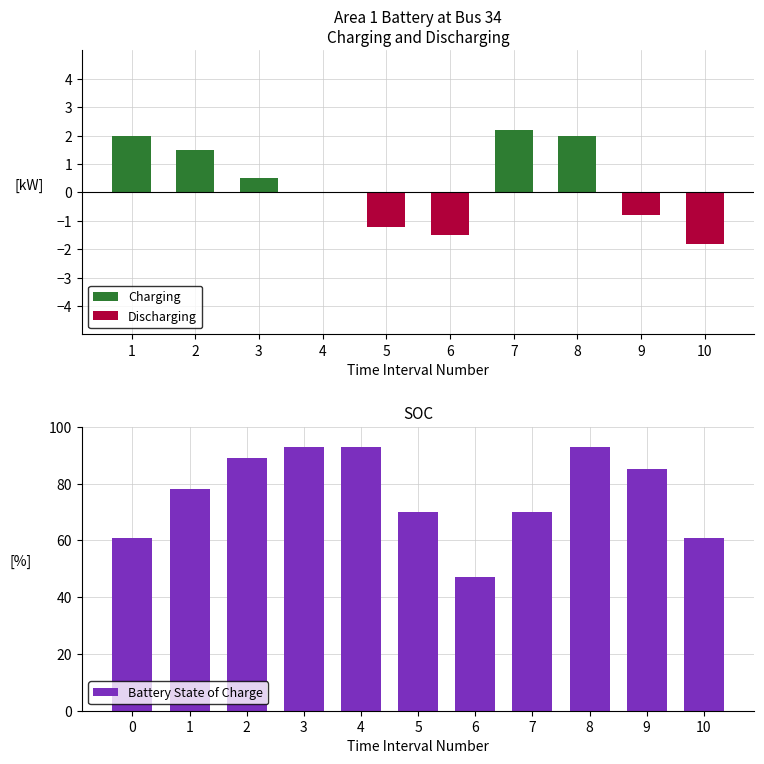

How many groups of bars are there?

10